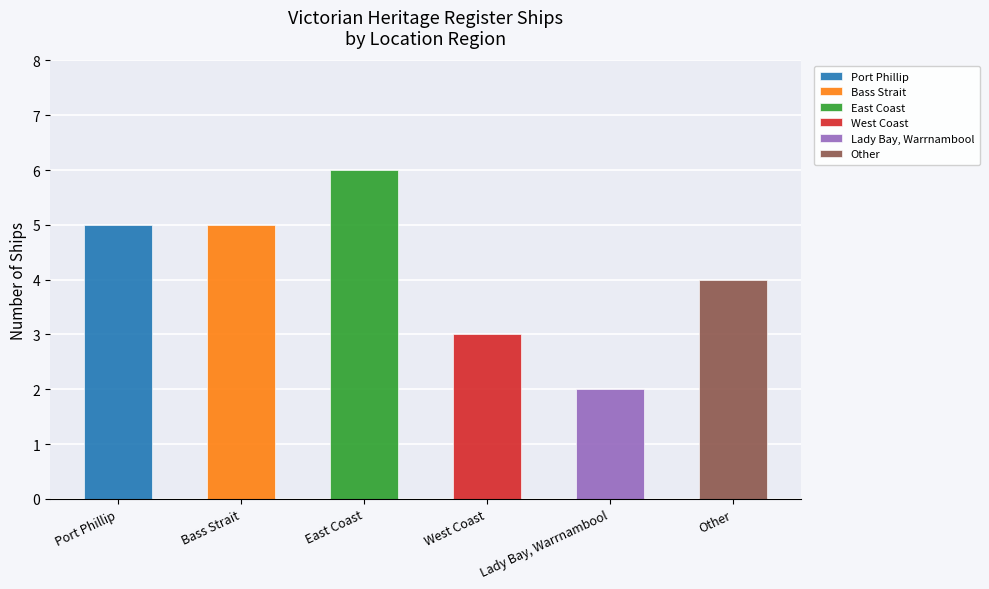

List the labels in order of value, largest first.

East Coast, Port Phillip, Bass Strait, Other, West Coast, Lady Bay, Warrnambool